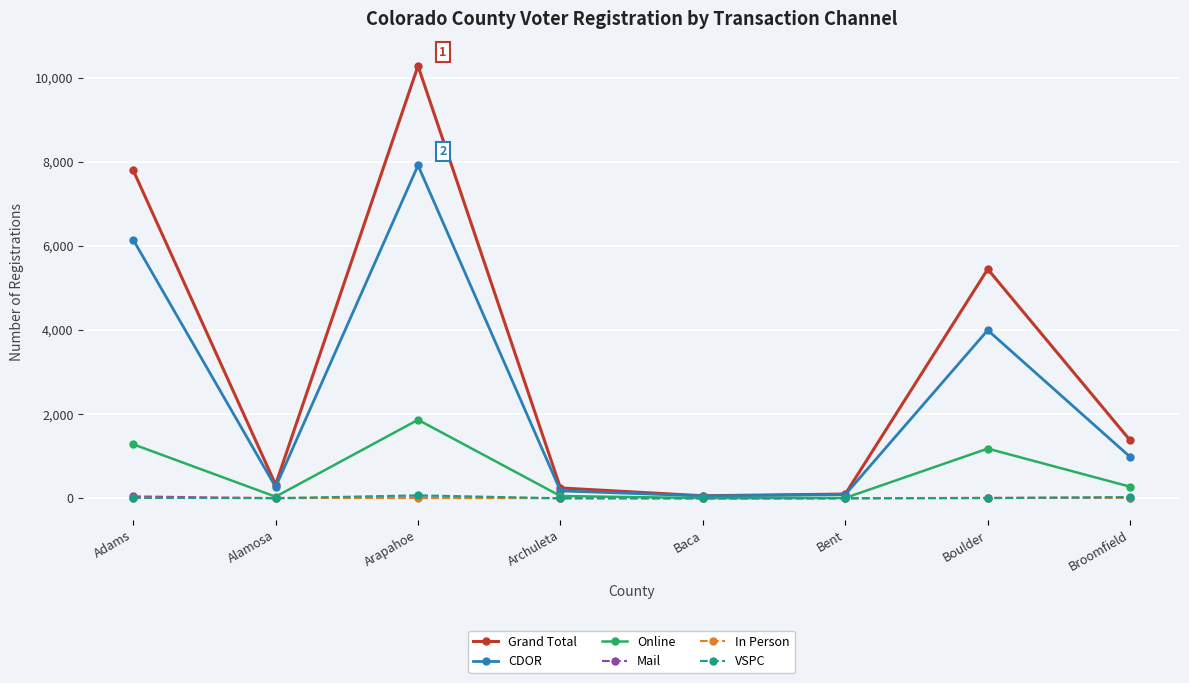

What are all the series names shown in the legend?

Grand Total, CDOR, Online, Mail, In Person, VSPC